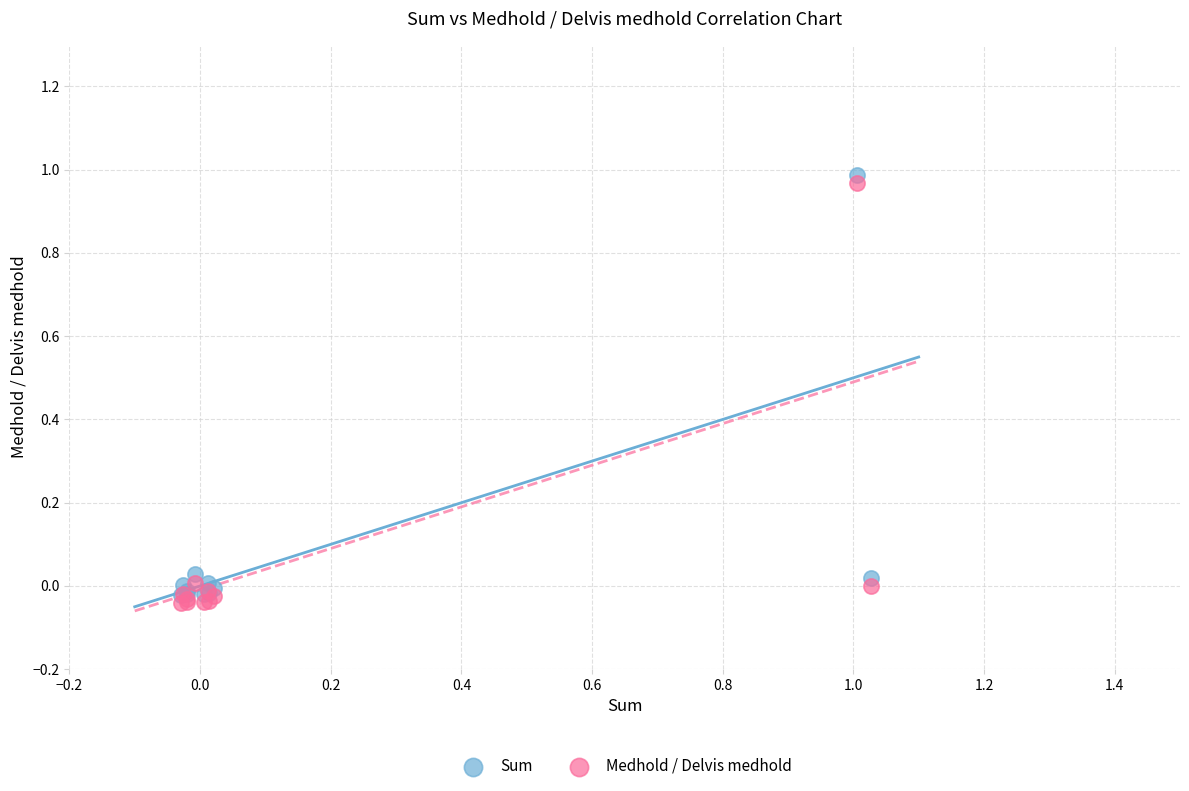

Which series contains the lowest Y value?

Medhold / Delvis medhold